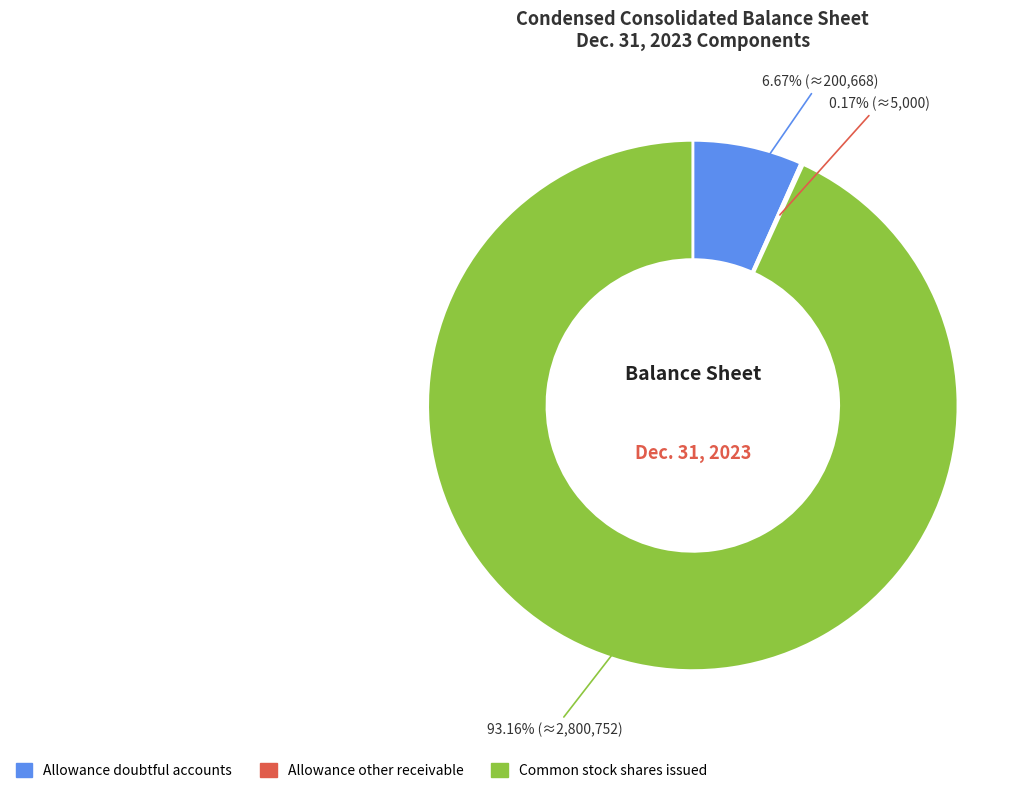

Is there any slice that represents more than half of the pie?

Yes